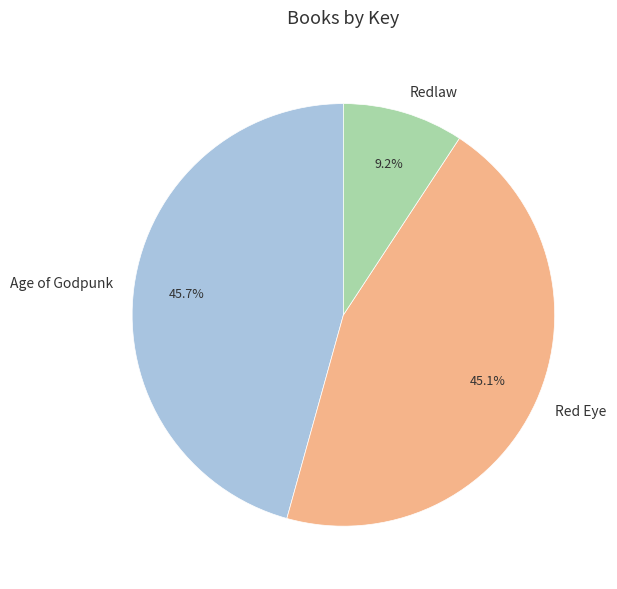

Do Red Eye and Redlaw together represent more than half of the pie?

Yes